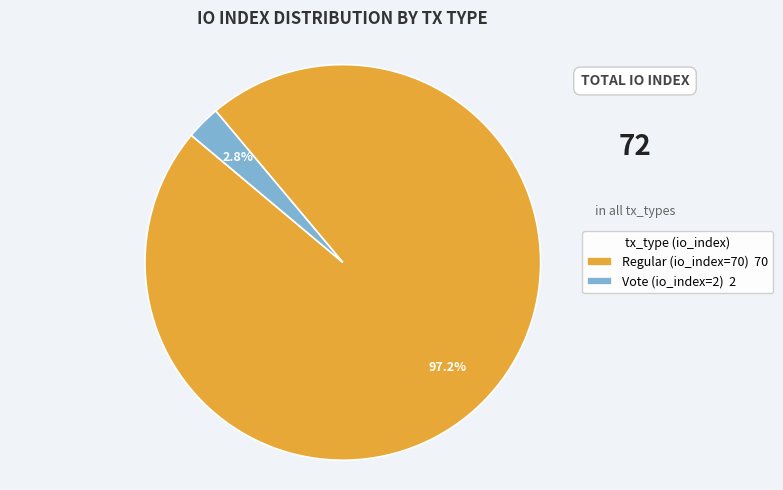

To the nearest percent, what is the combined percentage of Regular (io_index=70) and Vote (io_index=2)?

100%